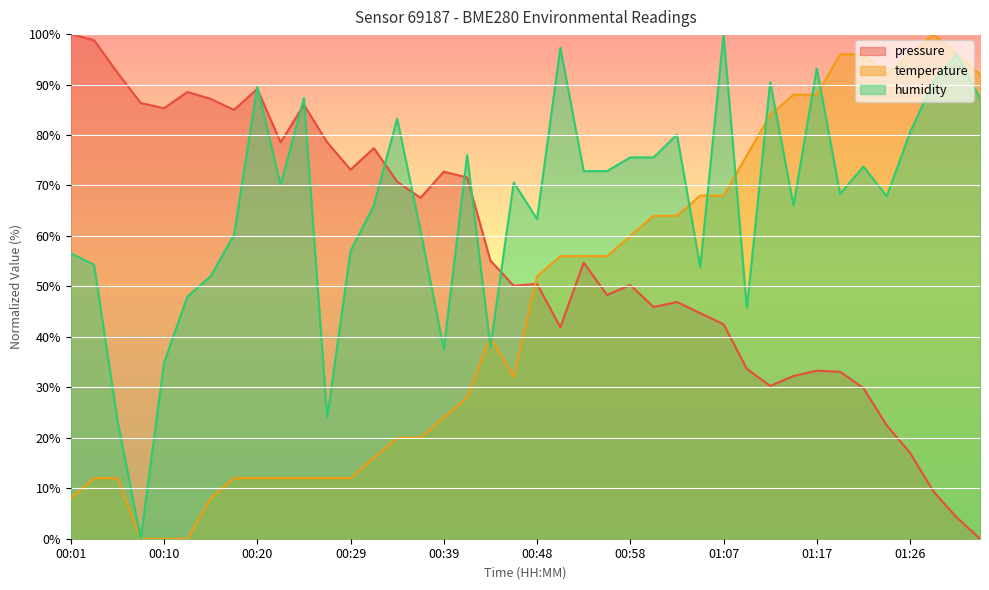

Between which two adjacent categories do pressure and humidity first intersect?

00:17 and 00:20